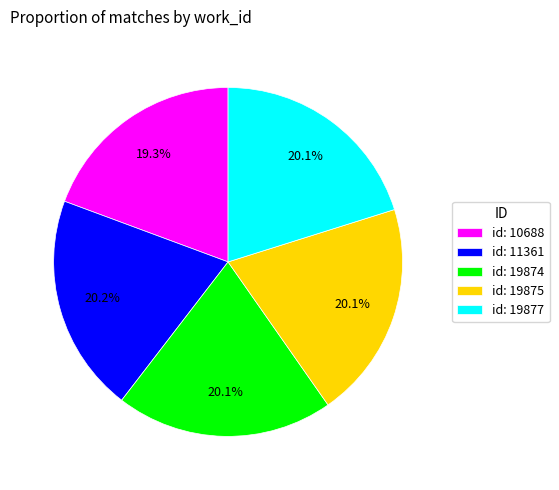

What portion of the pie excludes id: 19874?

79.9%